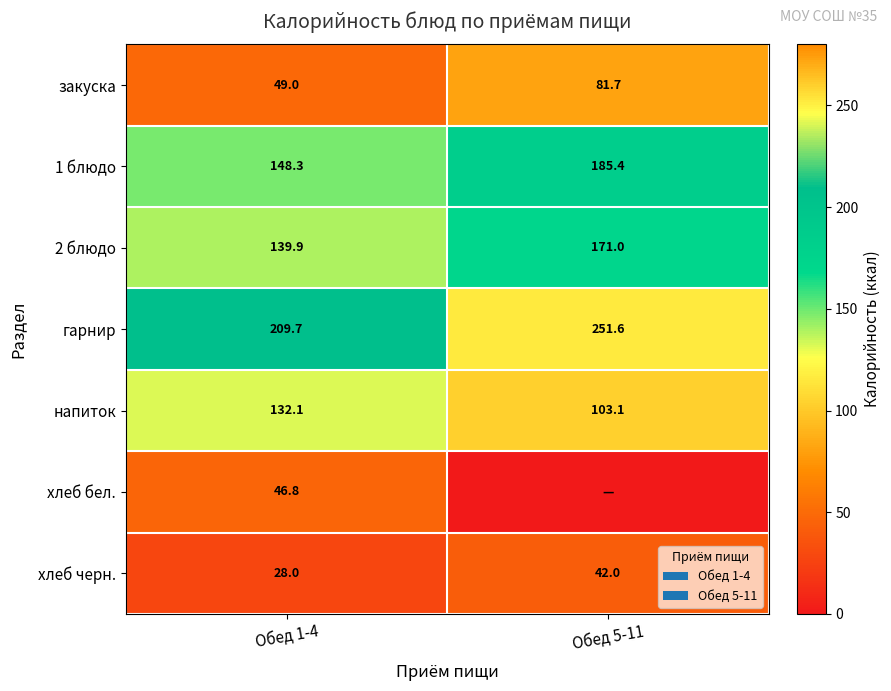

What is the sum of all 1 блюдо values?

333.7